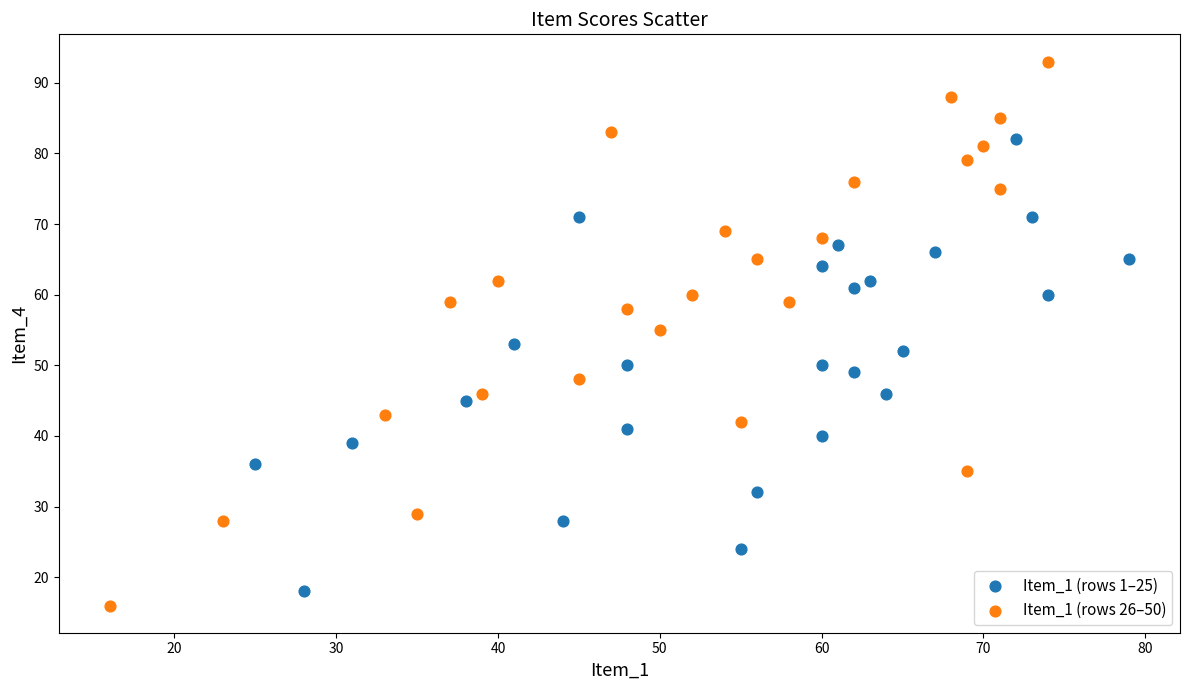

Which series has the largest Y range (max minus min)?

Item_1 (rows 26–50)